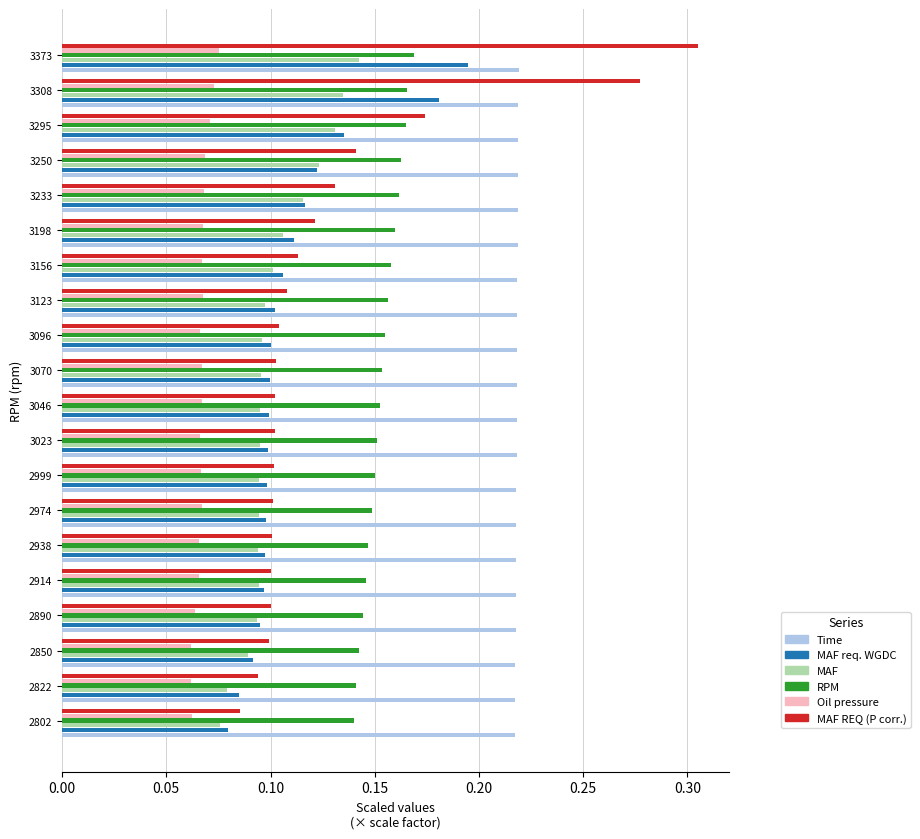

At which category does the chart reach its peak across all series?

3373